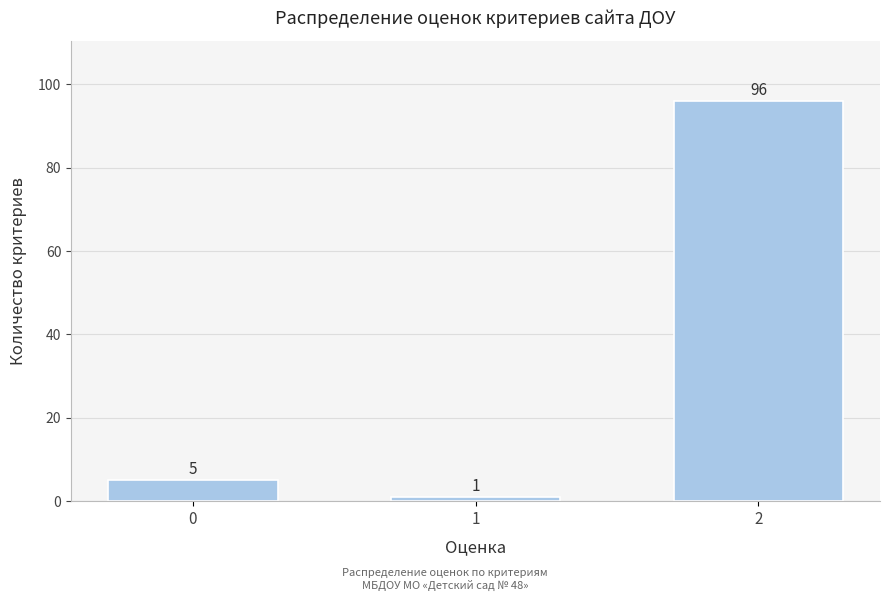

Reading left to right, what are all the values shown in this chart?

0=5	1=1	2=96